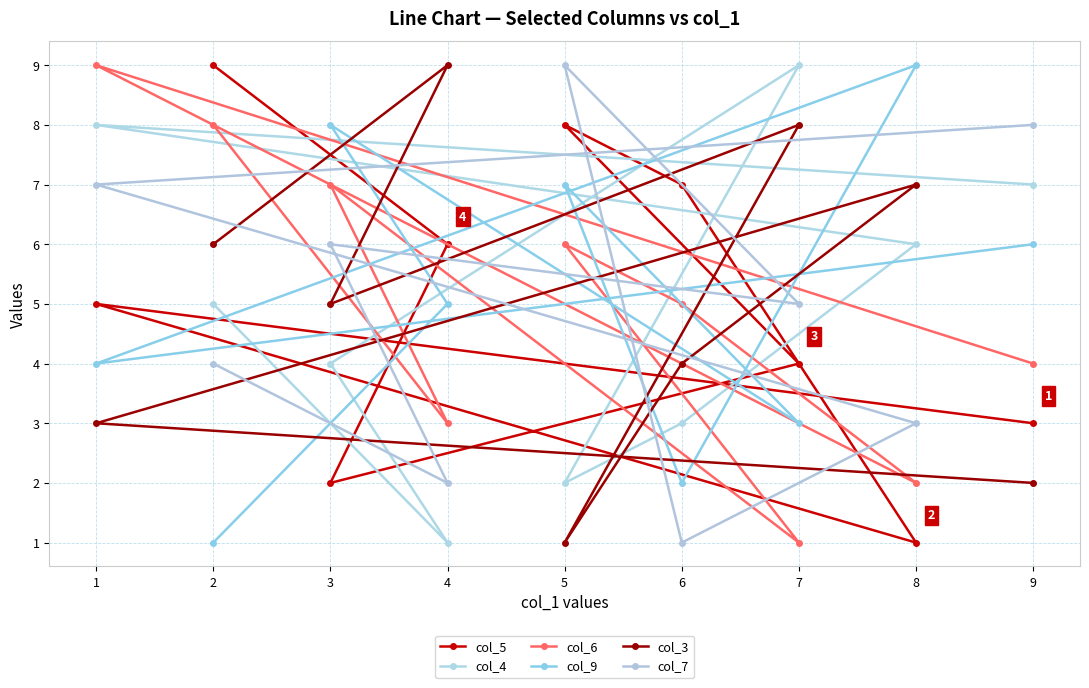

What are all the series names shown in the legend?

col_5, col_4, col_6, col_9, col_3, col_7